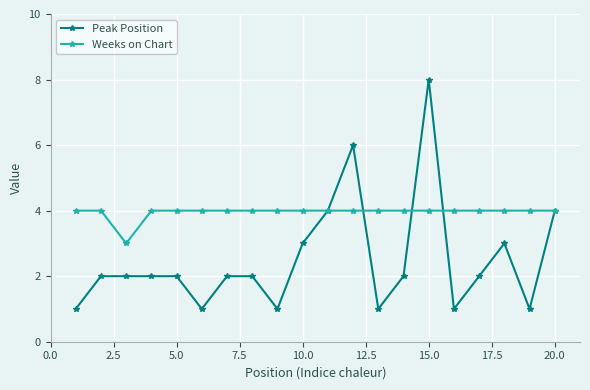

True or false: Peak Position has more than 0 interior local peaks.

True